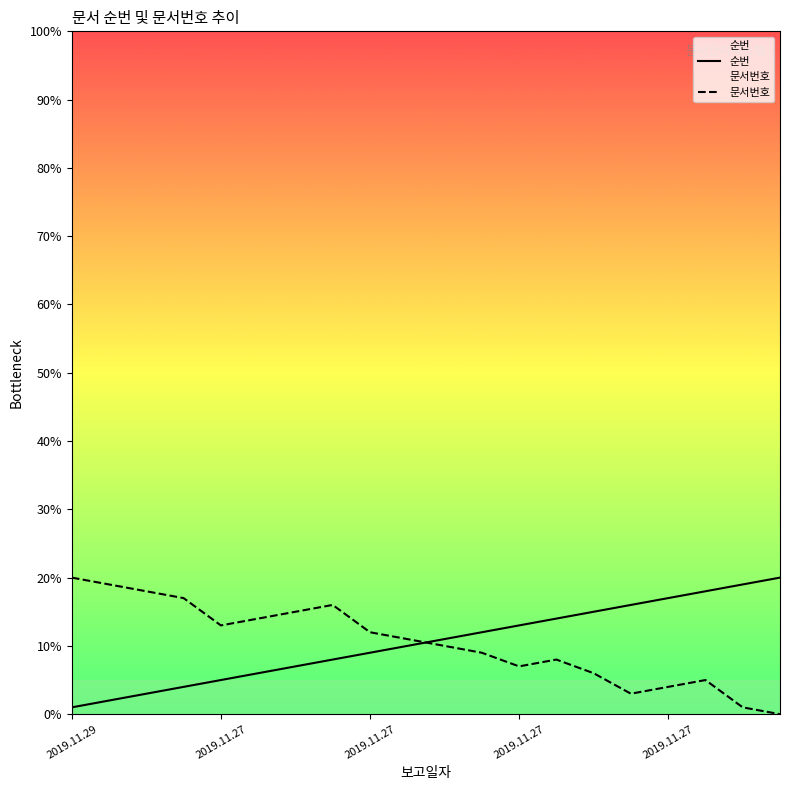

After their last crossing, which series has the higher values: 문서번호 or 순번?

순번